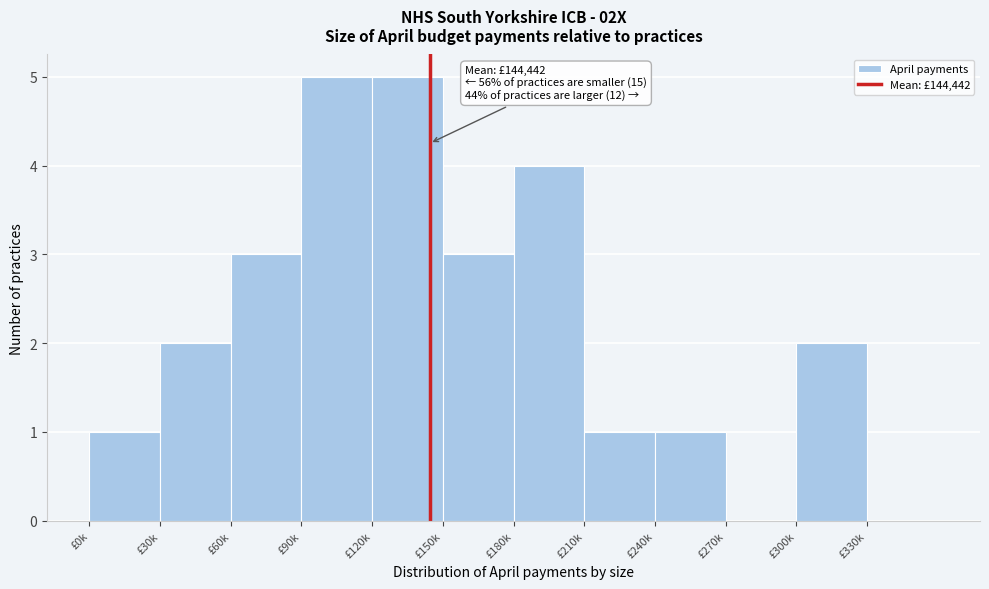

Reading left to right, what are all the values shown in this chart?

£0k=1	£30k=2	£60k=3	£90k=5	£120k=5	£150k=3	£180k=4	£210k=1	£240k=1	£270k=0	£300k=2	£330k=0